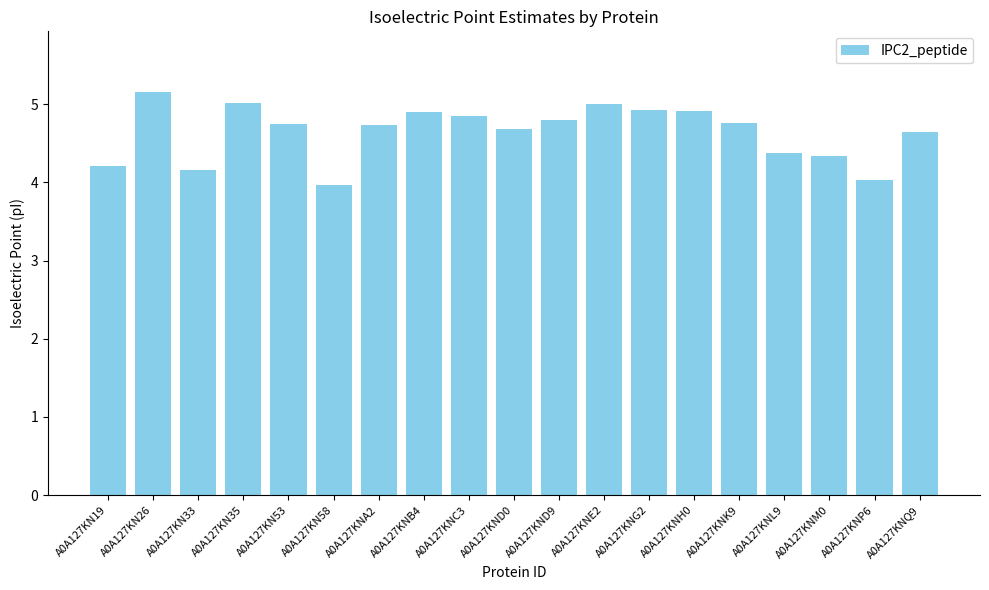

At which label does the data first exceed 4?

A0A127KN19